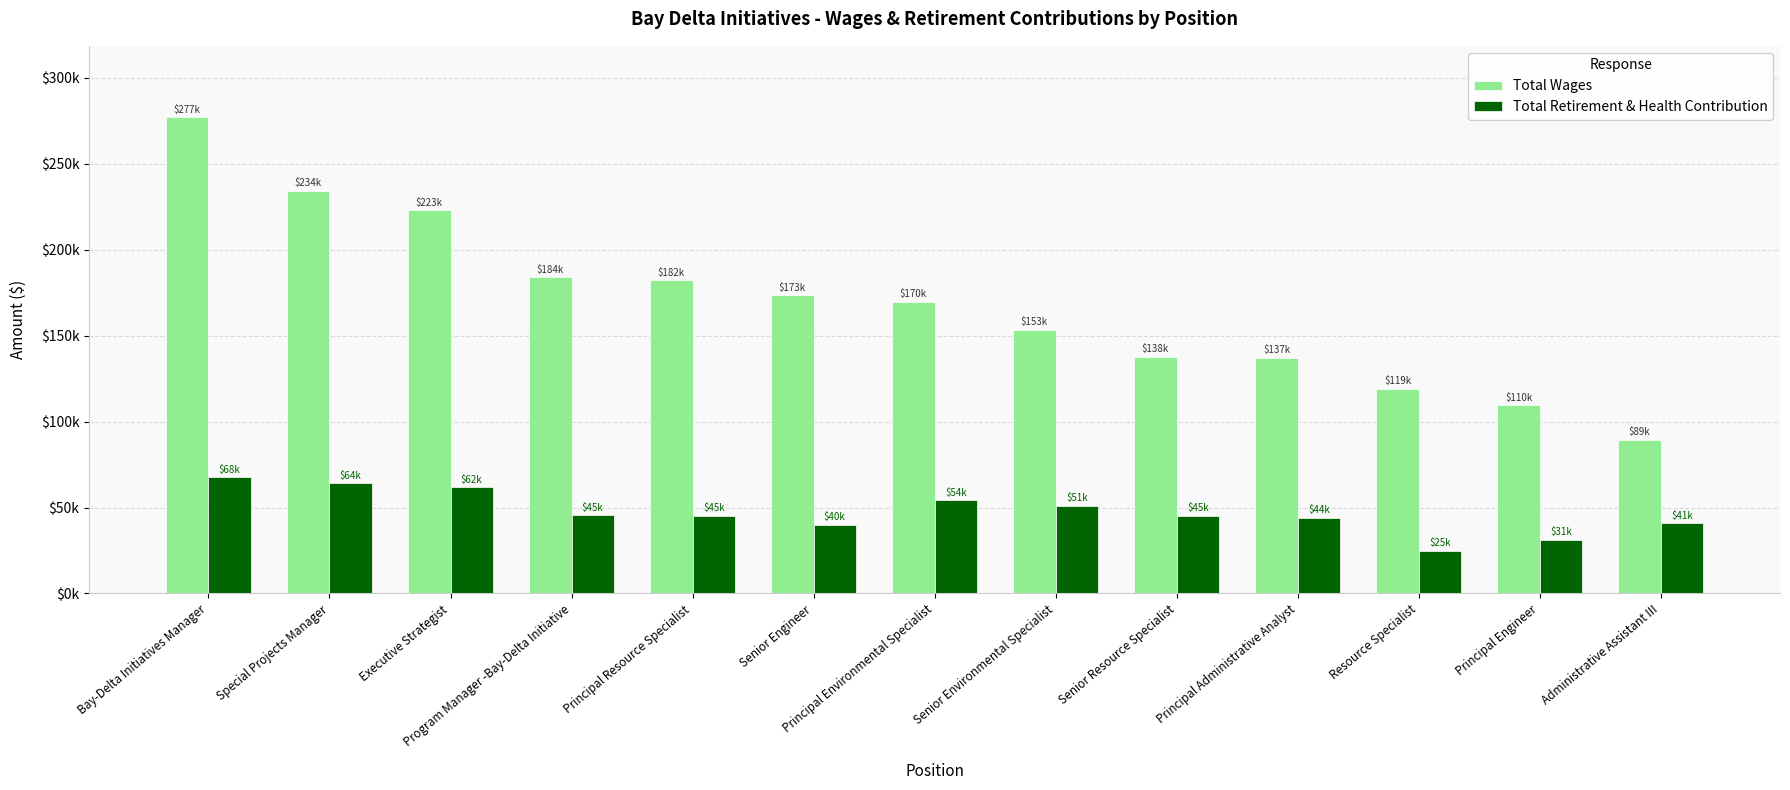

What is the approximate value of Total Retirement & Health Contribution at Senior Resource Specialist?

45232